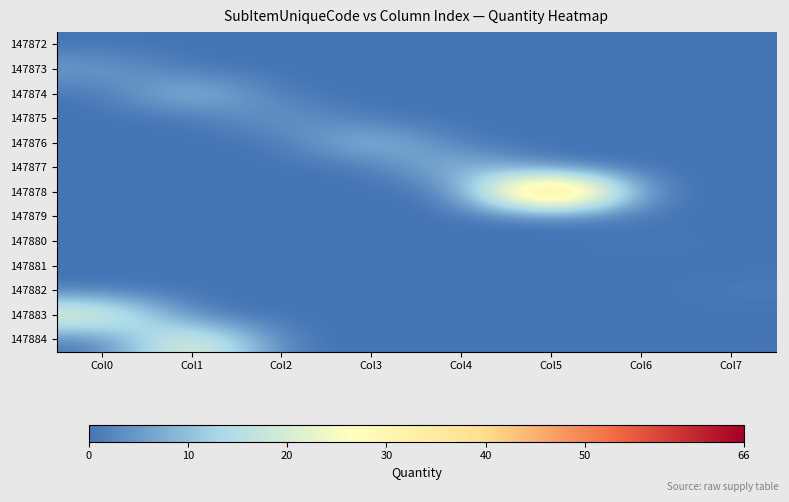

Reading right to left, list all the values displayed in this chart.

147872: Col7=0	Col6=0	Col5=0	Col4=0	Col3=0	Col2=0	Col1=0	Col0=0
147873: Col7=0	Col6=0	Col5=0	Col4=0	Col3=0	Col2=0	Col1=0	Col0=6
147874: Col7=0	Col6=0	Col5=0	Col4=0	Col3=0	Col2=0	Col1=12	Col0=0
147875: Col7=0	Col6=0	Col5=0	Col4=0	Col3=0	Col2=6	Col1=0	Col0=0
147876: Col7=0	Col6=0	Col5=0	Col4=0	Col3=12	Col2=0	Col1=0	Col0=0
147877: Col7=0	Col6=0	Col5=0	Col4=12	Col3=0	Col2=0	Col1=0	Col0=0
147878: Col7=0	Col6=0	Col5=66	Col4=0	Col3=0	Col2=0	Col1=0	Col0=0
147879: Col7=0	Col6=0	Col5=0	Col4=0	Col3=0	Col2=0	Col1=0	Col0=0
147880: Col7=0	Col6=1	Col5=0	Col4=0	Col3=0	Col2=0	Col1=0	Col0=0
147881: Col7=0	Col6=0	Col5=0	Col4=0	Col3=0	Col2=0	Col1=0	Col0=0
147882: Col7=1	Col6=0	Col5=0	Col4=0	Col3=0	Col2=0	Col1=0	Col0=0
147883: Col7=0	Col6=0	Col5=0	Col4=0	Col3=0	Col2=0	Col1=0	Col0=27
147884: Col7=0	Col6=0	Col5=0	Col4=0	Col3=0	Col2=0	Col1=27	Col0=0